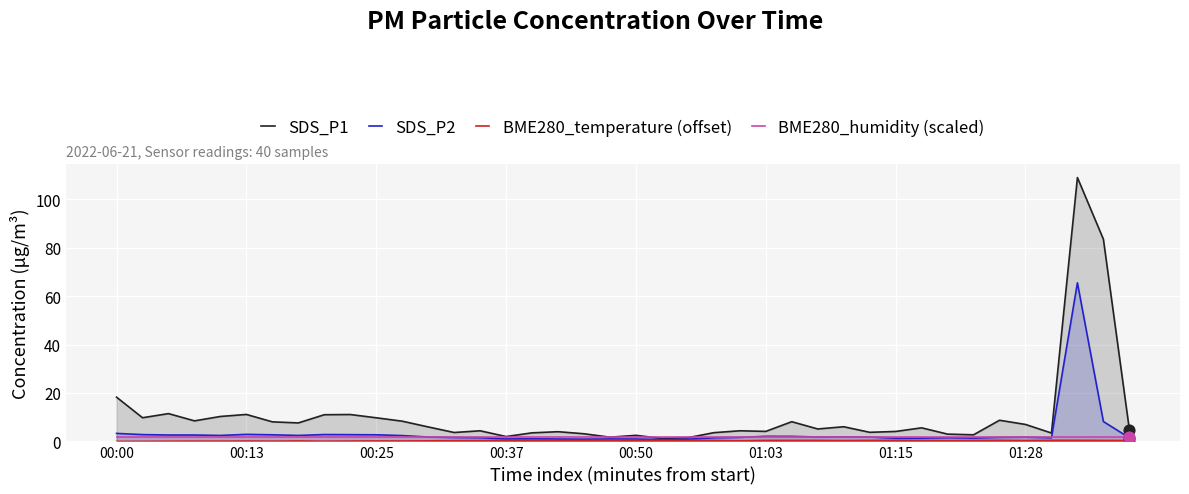

What is the total value across all series at 16?

7.0